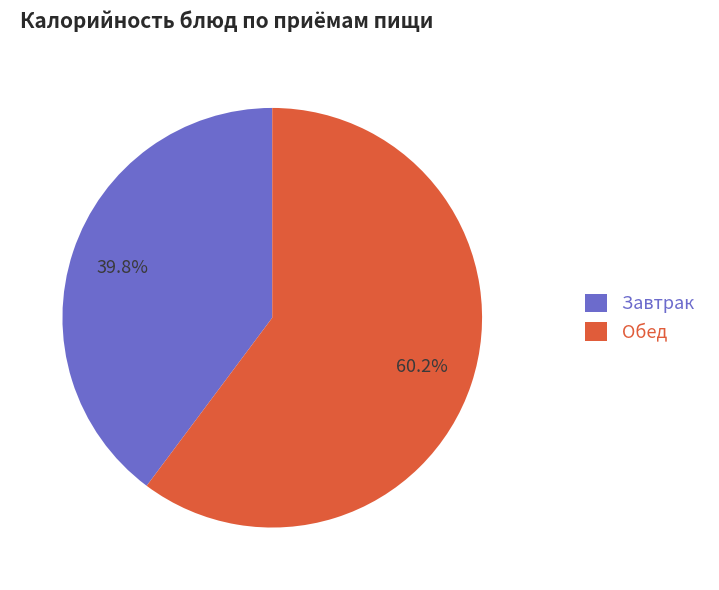

What percentage do Завтрак and Обед together represent?

100.0%